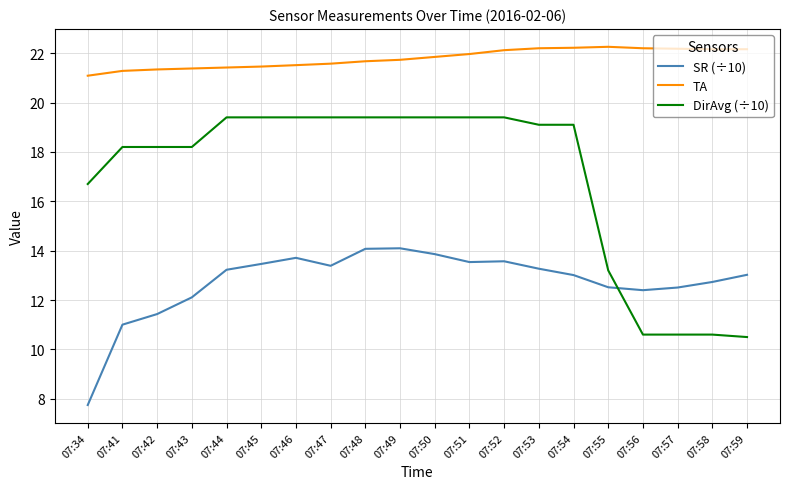

What is the lowest value of the SR (÷10) series?

7.7